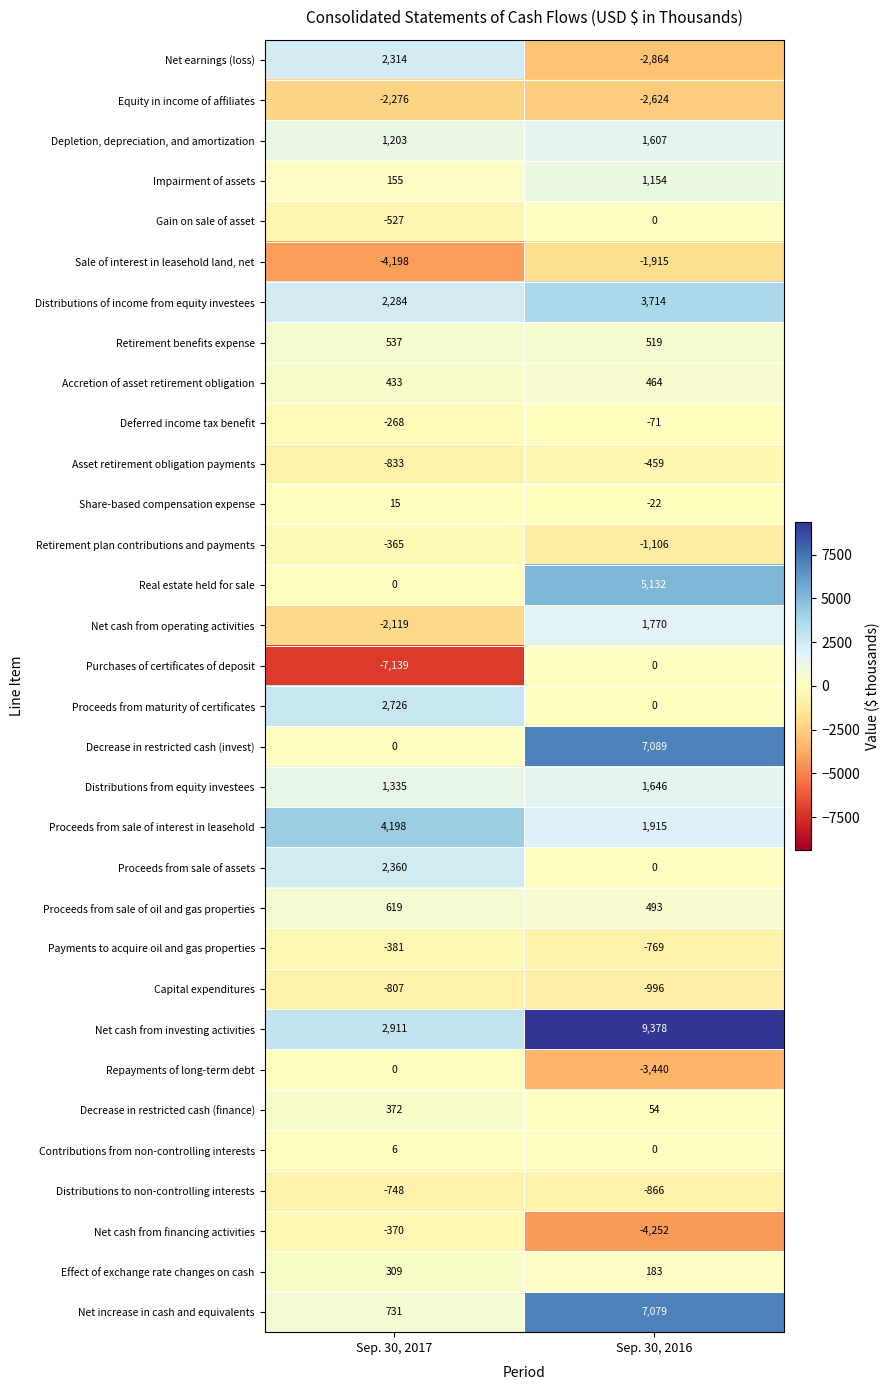

At which category is the sum across all series the highest?

Sep. 30, 2016